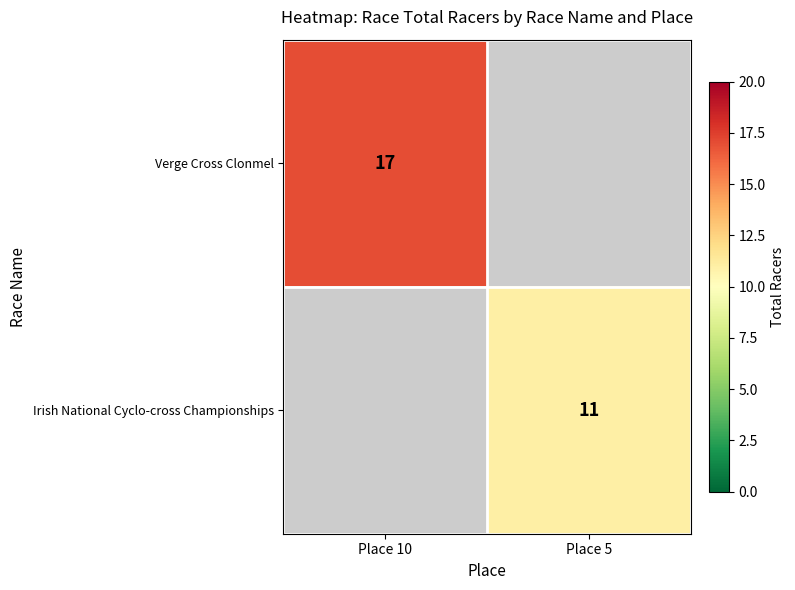

The value of Irish National Cyclo-cross Championships at Place 5 is 19. True or false?

False